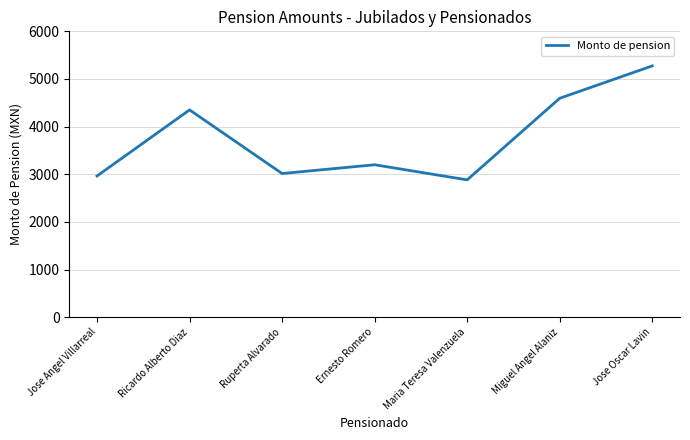

True or false: the data has more than 2 interior local peaks.

False